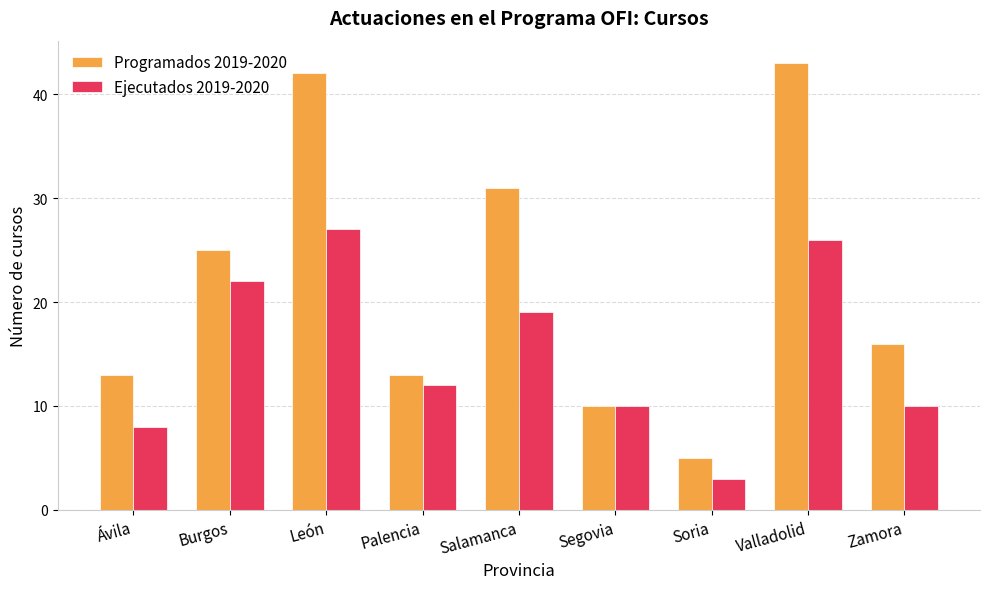

Rank the series by their average value, from highest to lowest.

Programados 2019-2020, Ejecutados 2019-2020